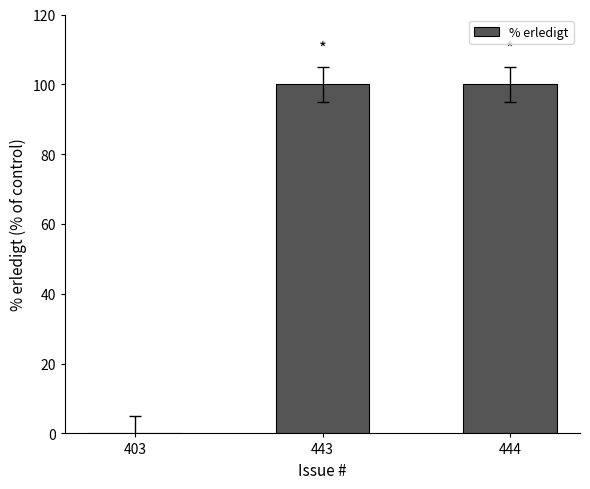

The value at 443 is 178. True or false?

False